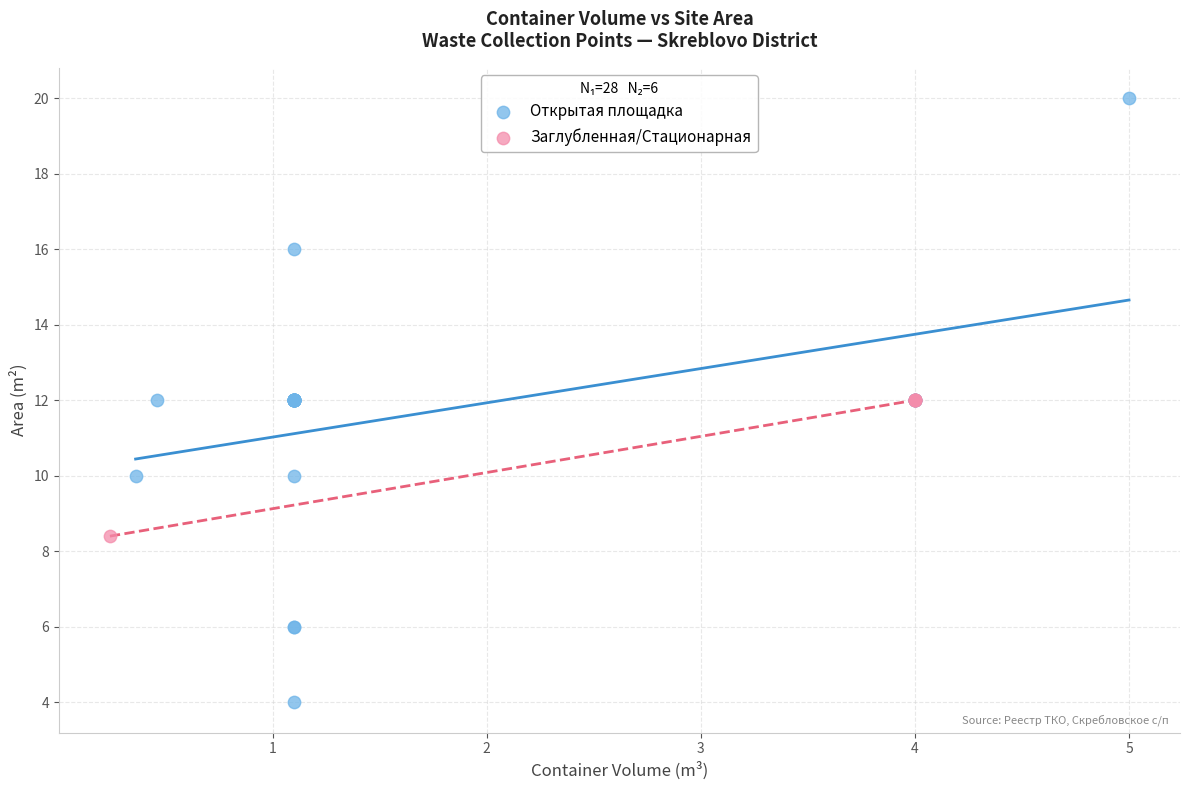

What are all the series names shown in the legend?

Открытая площадка, Заглубленная/Стационарная